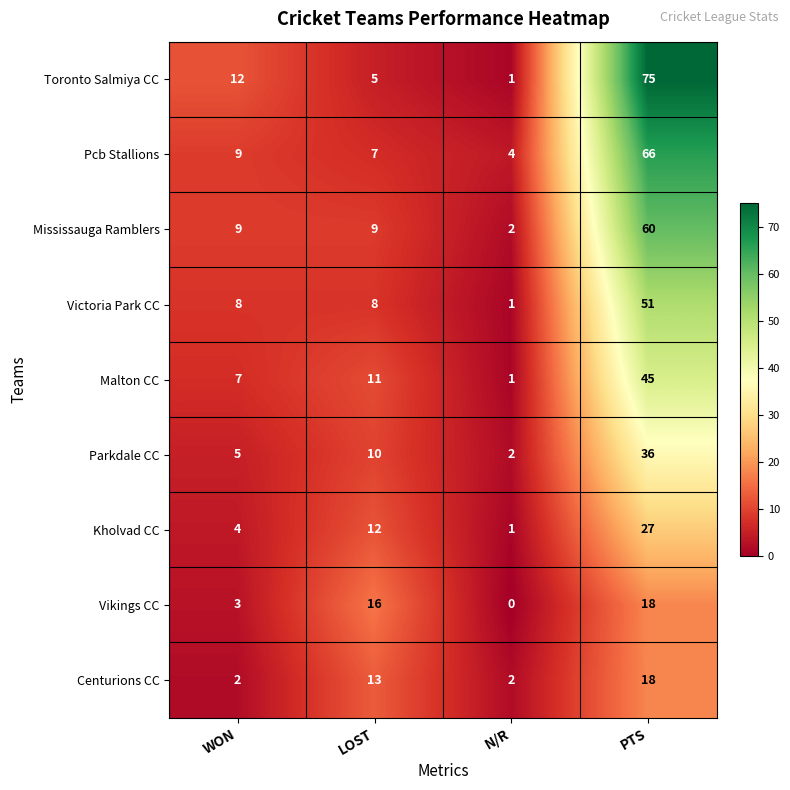

At which category is the sum across all series the highest?

PTS